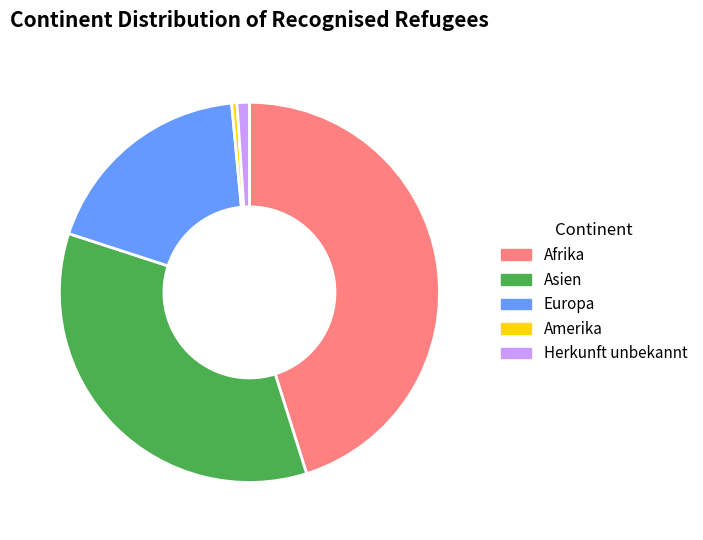

What is the ratio of the value at Amerika to the value at Herkunft unbekannt?

0.4